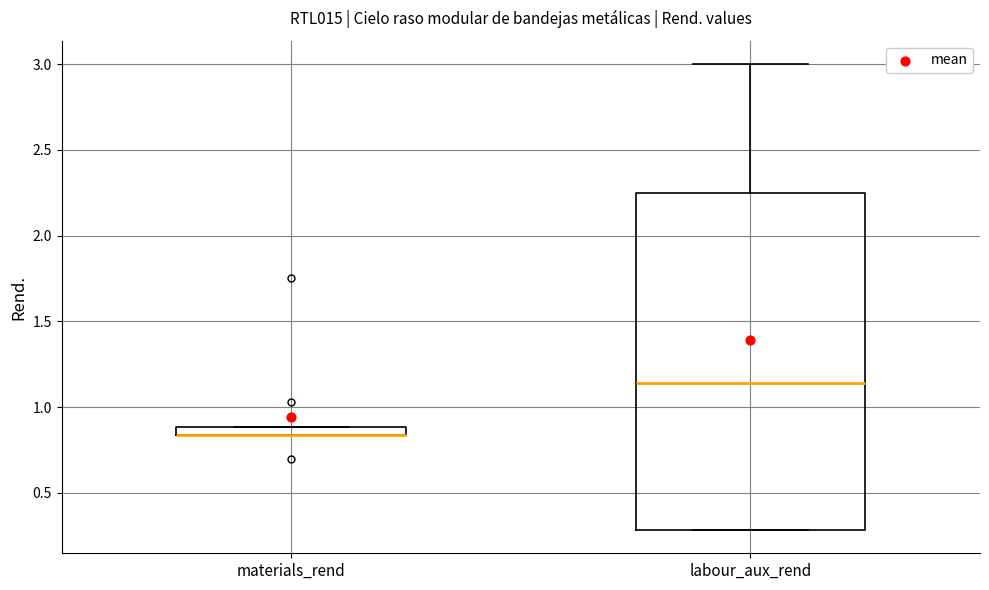

Where is the upper edge of the box for materials_rend on the y-axis? The values are not printed on the chart, so give them approximately, as read against the axis.

0.90